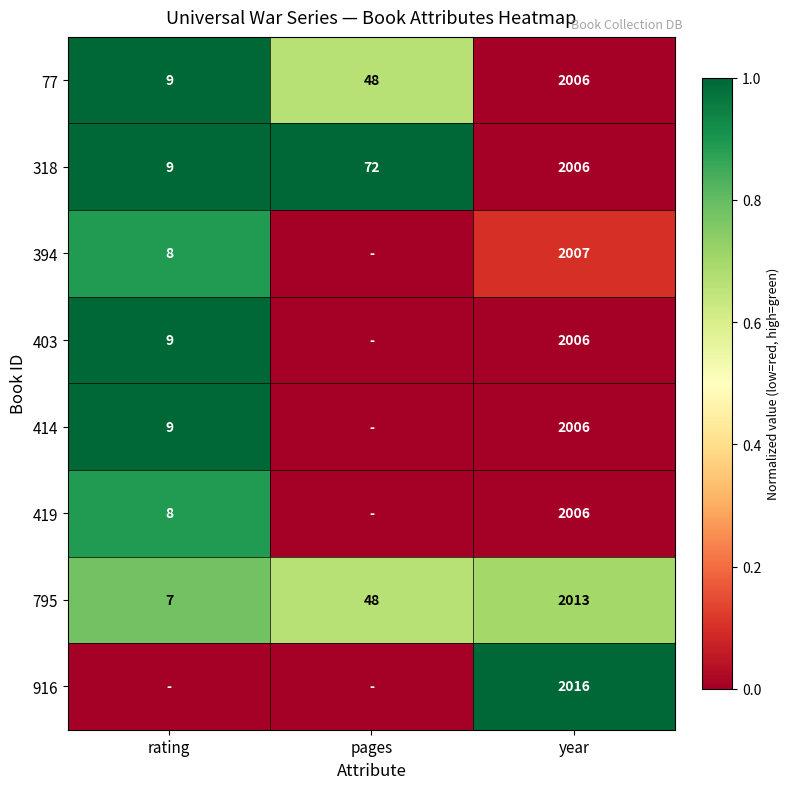

What is the sum of the 403 values at rating and year?

2015